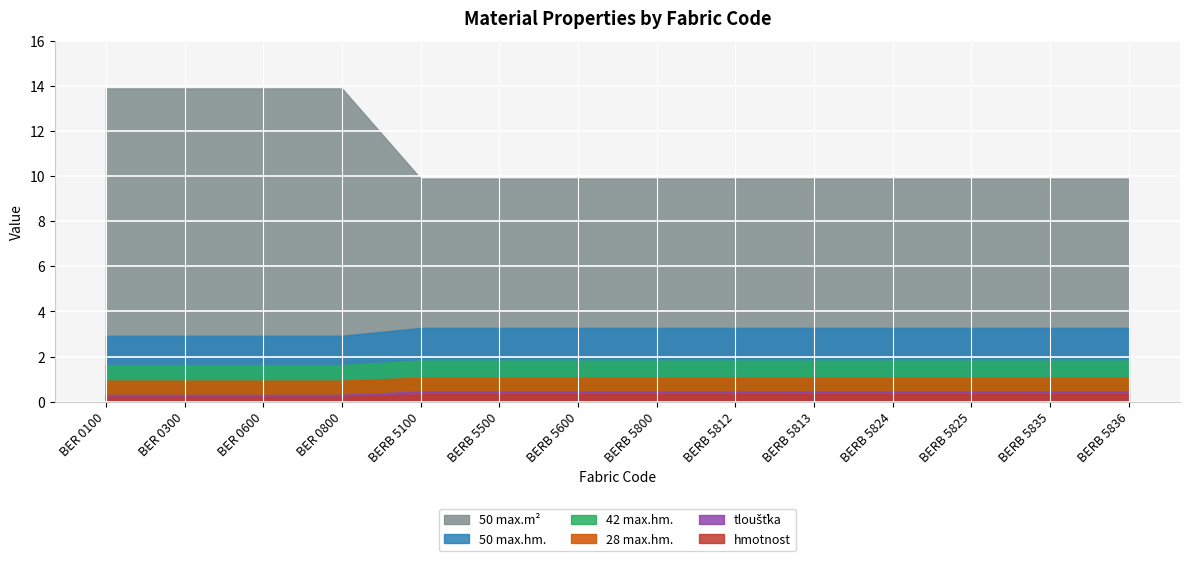

At BERB 5500, list the series in order from smallest to largest.

hmotnost, tloušťka, 28 max.hm., 42 max.hm., 50 max.hm., 50 max.m²